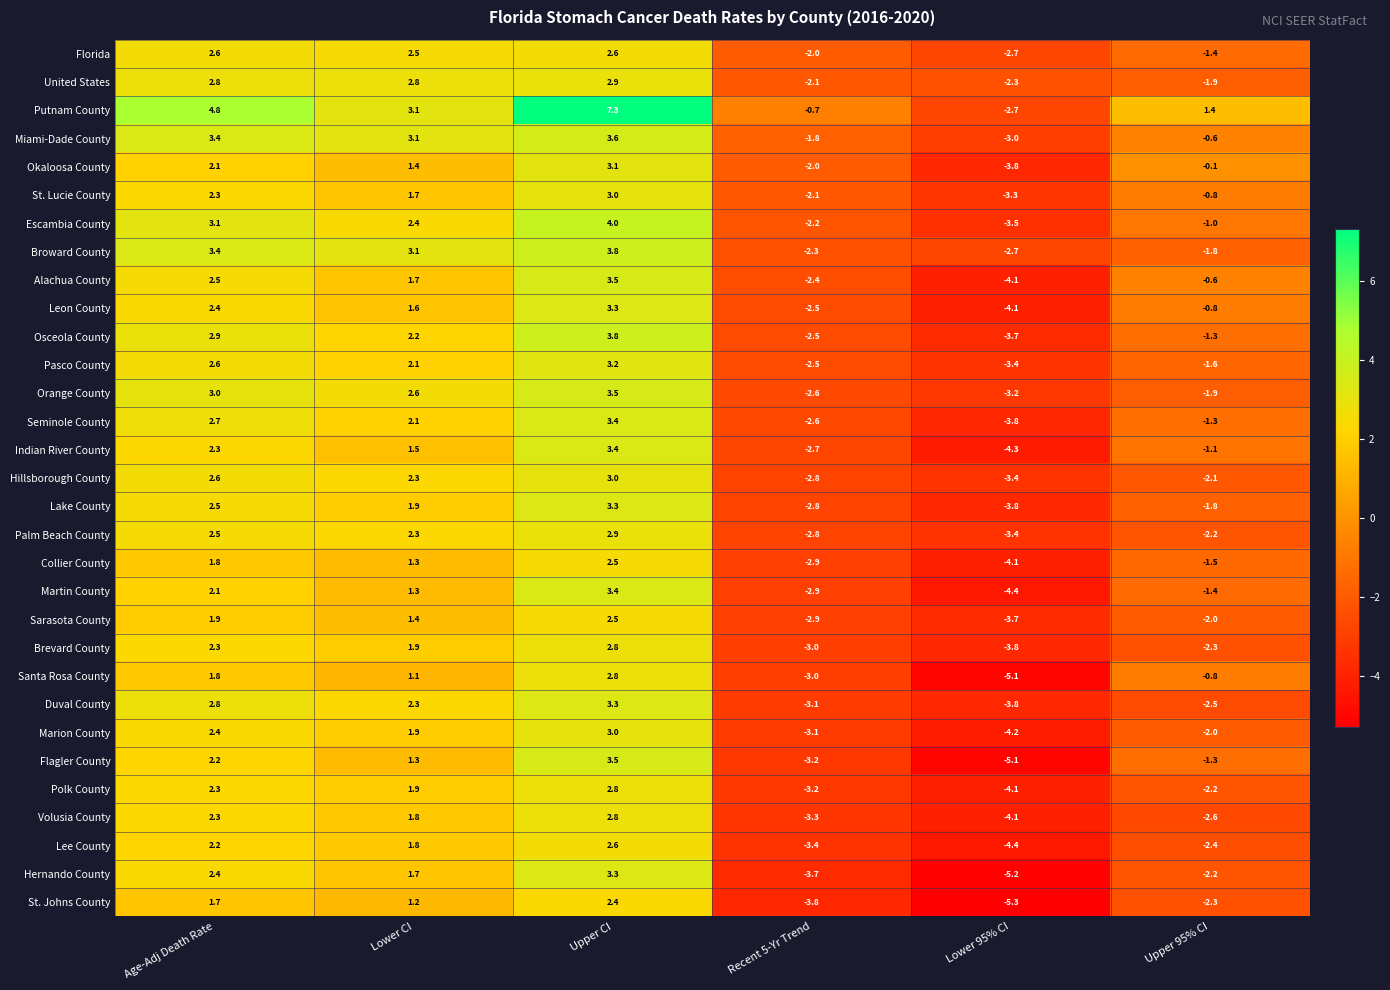

What is the maximum value shown in the chart?

7.3